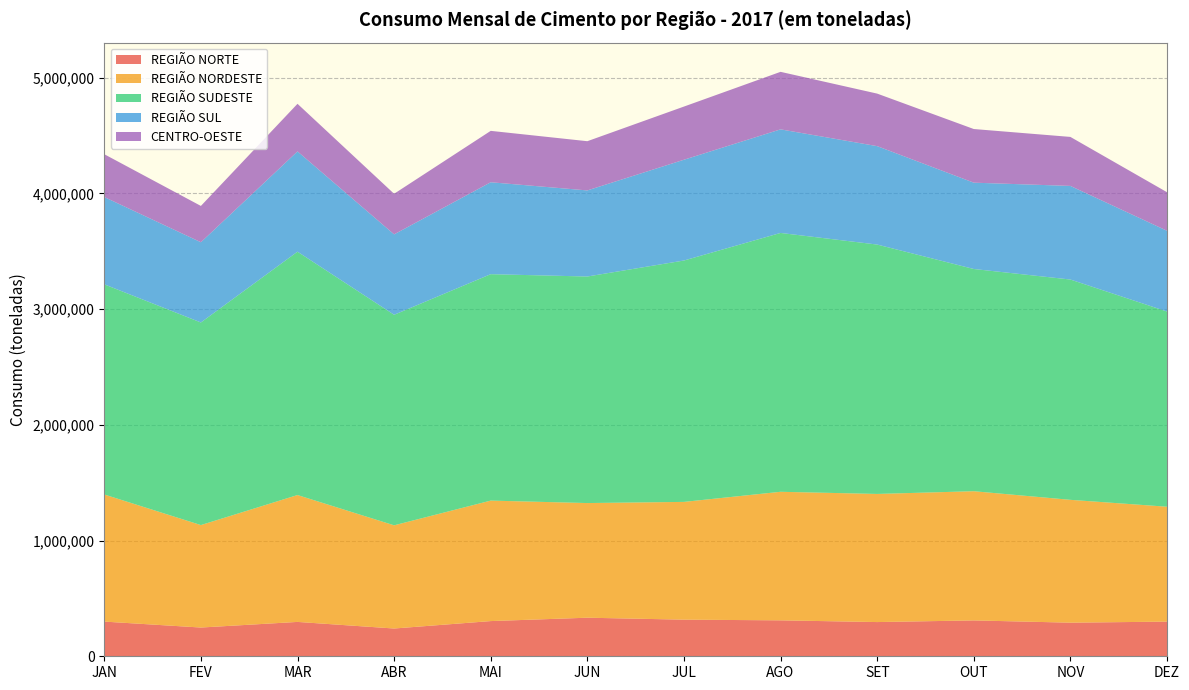

Reading left to right, extract all data points from this chart.

REGIÃO NORTE: JAN=299645	FEV=248349	MAR=296910	ABR=239921	MAI=304101	JUN=333257	JUL=316437	AGO=310530	SET=295613	OUT=309857	NOV=290412	DEZ=299438
REGIÃO NORDESTE: JAN=1098200	FEV=885294	MAR=1096290	ABR=891633	MAI=1041042	JUN=990621	JUL=1017486	AGO=1110721	SET=1107034	OUT=1116303	NOV=1061343	DEZ=992809
REGIÃO SUDESTE: JAN=1815953	FEV=1750557	MAR=2102659	ABR=1819095	MAI=1956358	JUN=1957431	JUL=2085637	AGO=2236560	SET=2154779	OUT=1920165	NOV=1903515	DEZ=1686589
REGIÃO SUL: JAN=754213	FEV=693272	MAR=866487	ABR=694830	MAI=794221	JUN=743837	JUL=870737	AGO=894958	SET=850350	OUT=745780	NOV=808852	DEZ=697716
CENTRO-OESTE: JAN=370045	FEV=313664	MAR=411207	ABR=350668	MAI=444082	JUN=425296	JUL=459358	AGO=496965	SET=453909	OUT=463556	NOV=423374	DEZ=333267